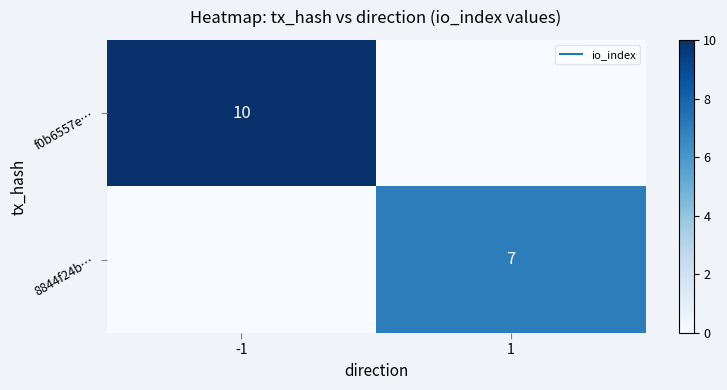

What is the sum of all 8844f24b… values?

7